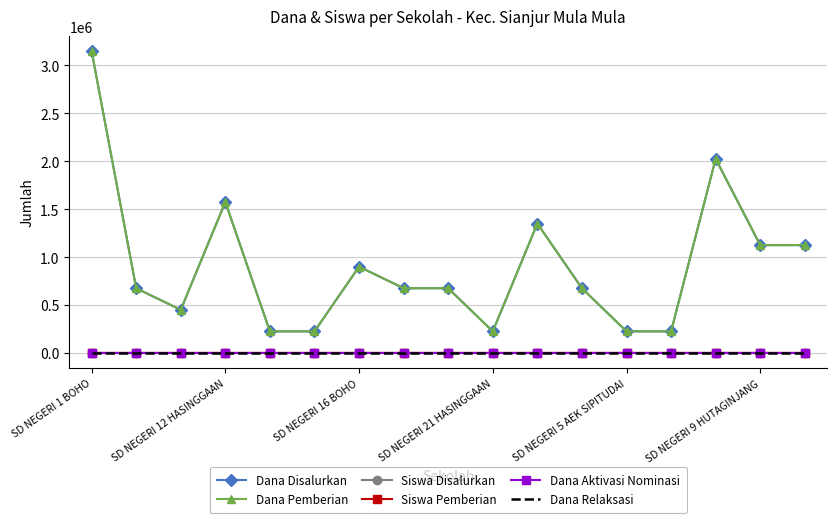

Reading left to right, extract all data points from this chart.

Dana Disalurkan: 3150000	675000	450000	1575000	225000	225000	900000	675000	675000	225000	1350000	675000	225000	225000	2025000	1125000	1125000
Dana Pemberian: 3150000	675000	450000	1575000	225000	225000	900000	675000	675000	225000	1350000	675000	225000	225000	2025000	1125000	1125000
Siswa Disalurkan: 14	3	2	7	1	1	4	3	3	1	6	3	1	1	9	5	5
Siswa Pemberian: 14	3	2	7	1	1	4	3	3	1	6	3	1	1	9	5	5
Dana Aktivasi Nominasi: 0	0	0	0	0	0	0	0	0	0	0	0	0	0	0	0	0
Dana Relaksasi: 0	0	0	0	0	0	0	0	0	0	0	0	0	0	0	0	0